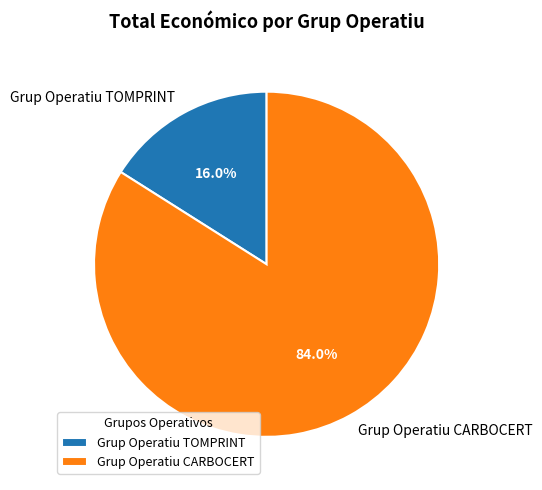

Is there a majority slice in this chart?

Yes